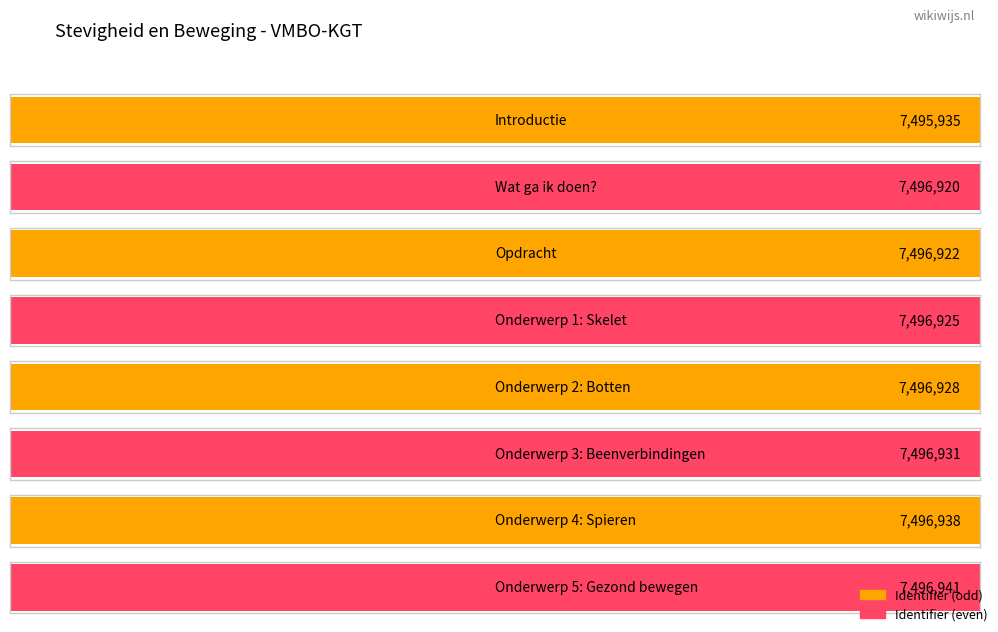

What is the difference between the maximum and minimum values?

1006